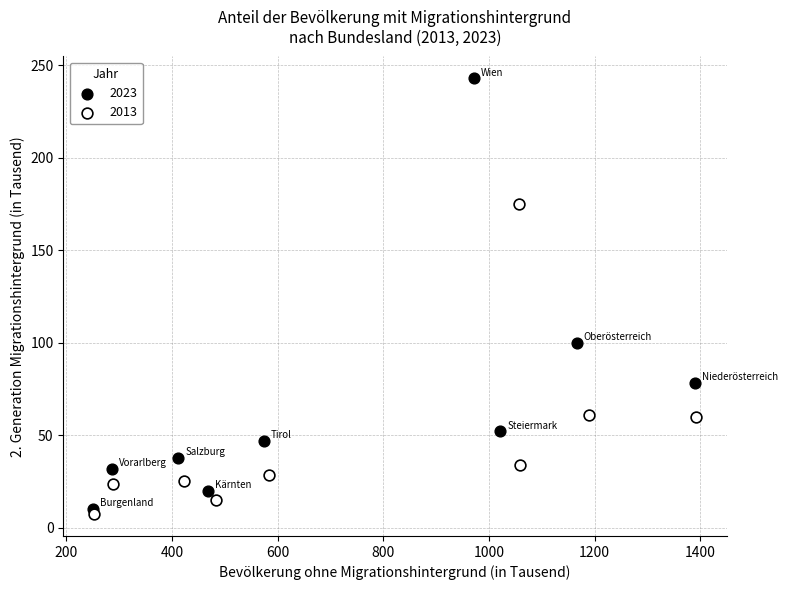

Which series contains the highest Y value?

2023